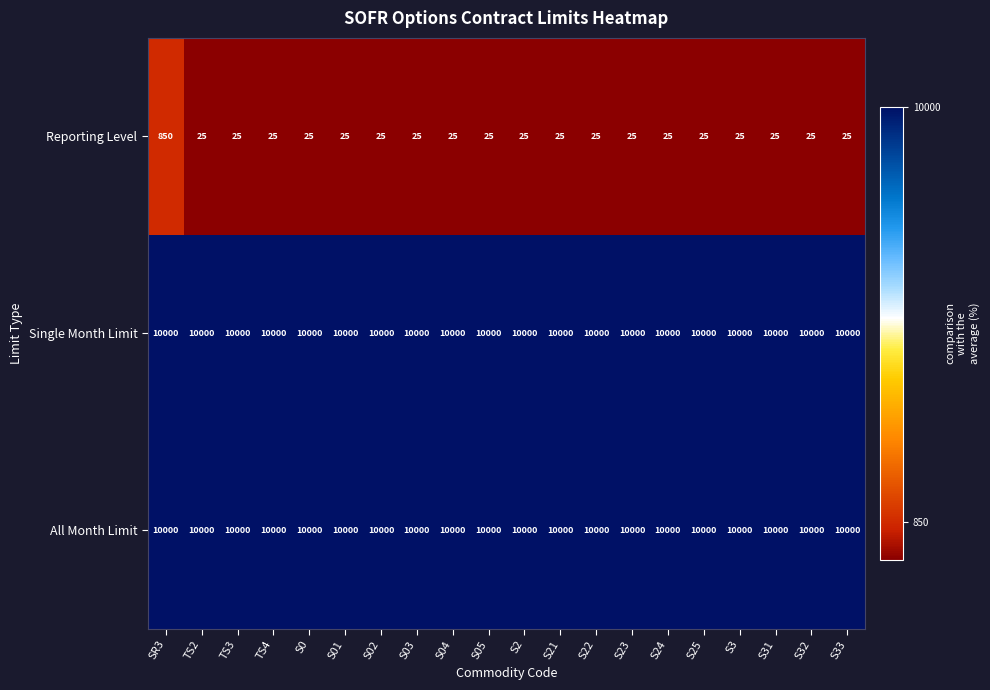

What is the greatest value displayed?

10000